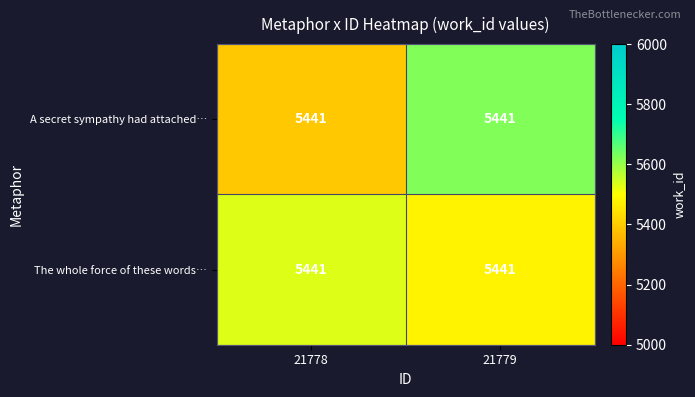

What is the difference between the highest and lowest values at 21779?

140.8